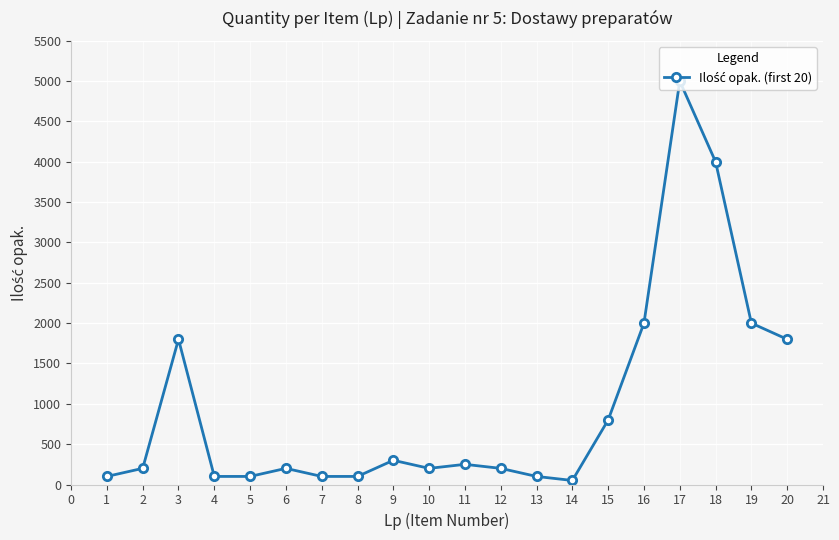

How many data points does each series have?

20